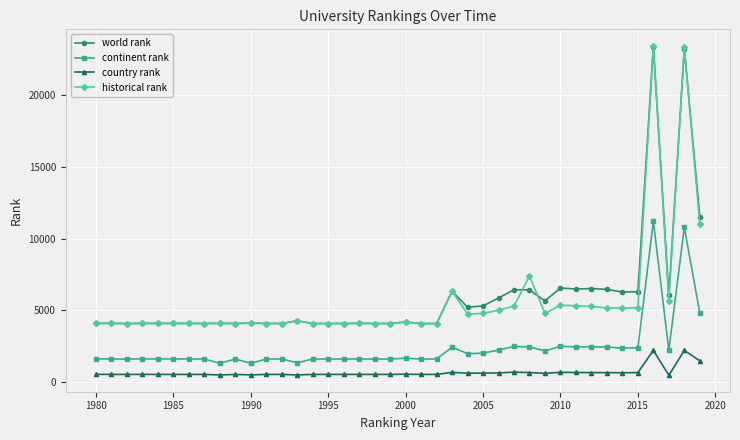

True or false: world rank and continent rank intersect in this chart.

False